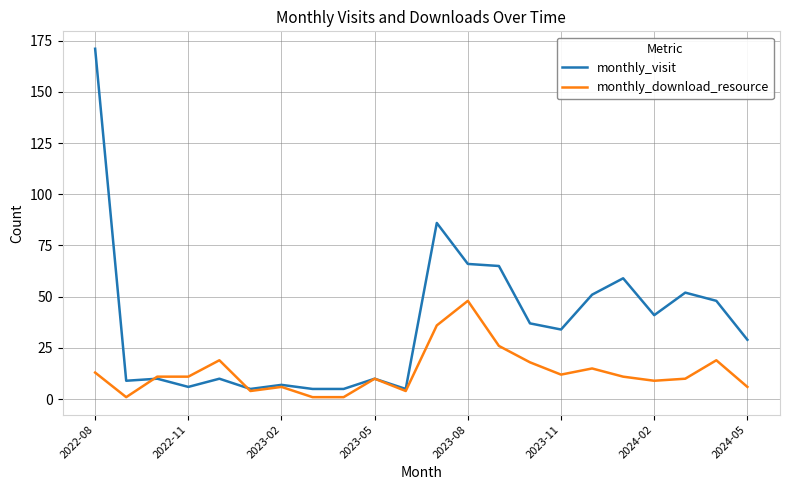

What is the minimum value for monthly_visit?

5